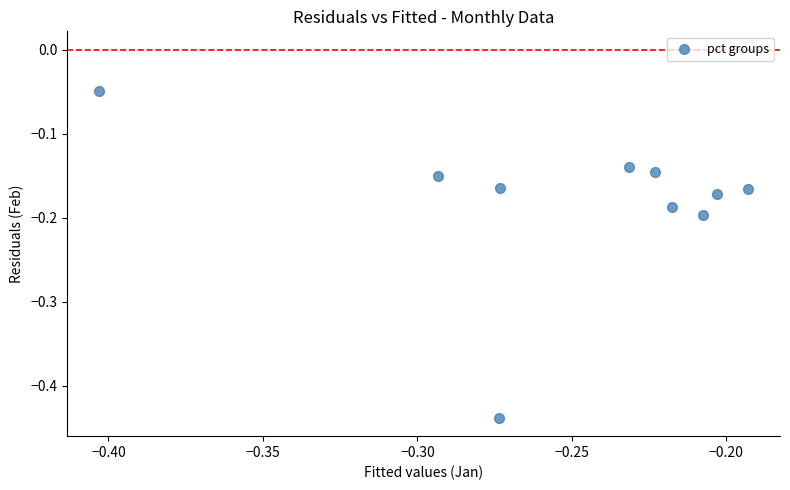

What is the average X value?

-0.3